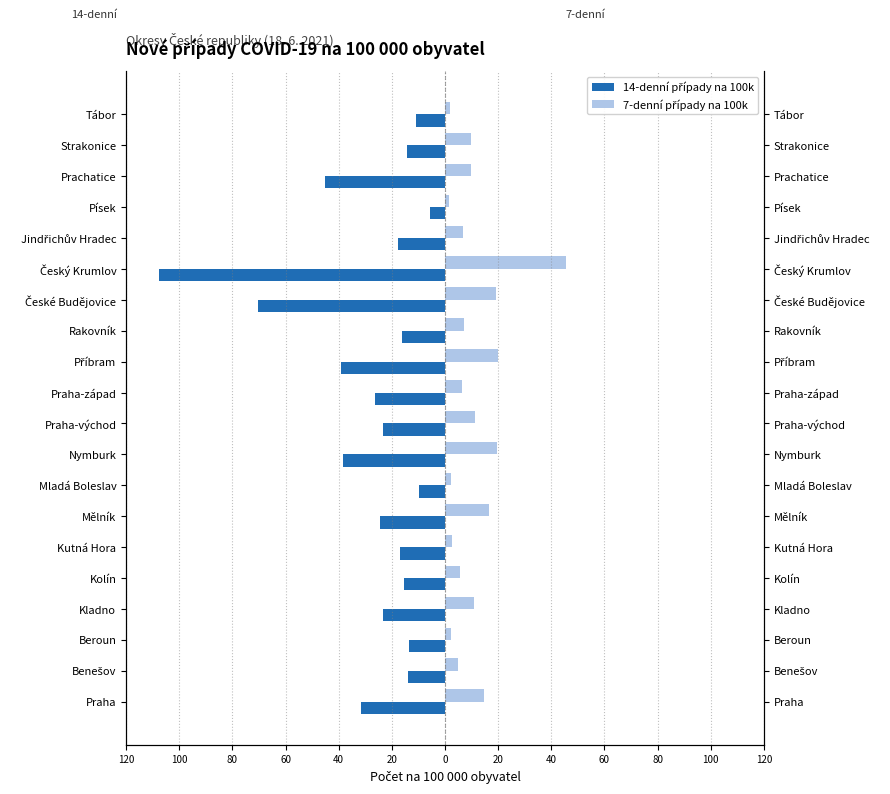

True or false: 14-denní případy na 100k has a value of -107.6 at Český Krumlov.

True